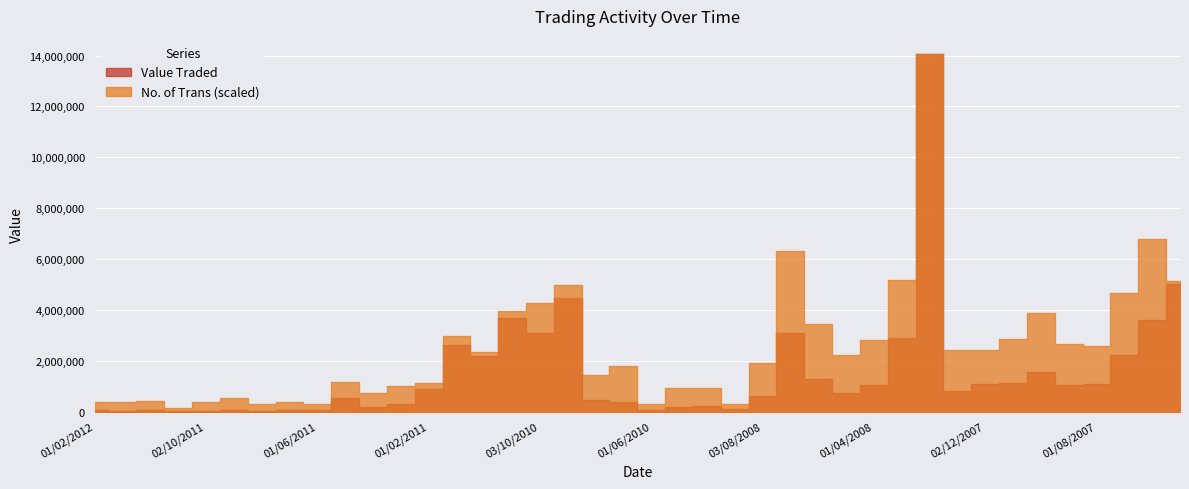

What is the label of the 17th point from the right?

01/12/2009